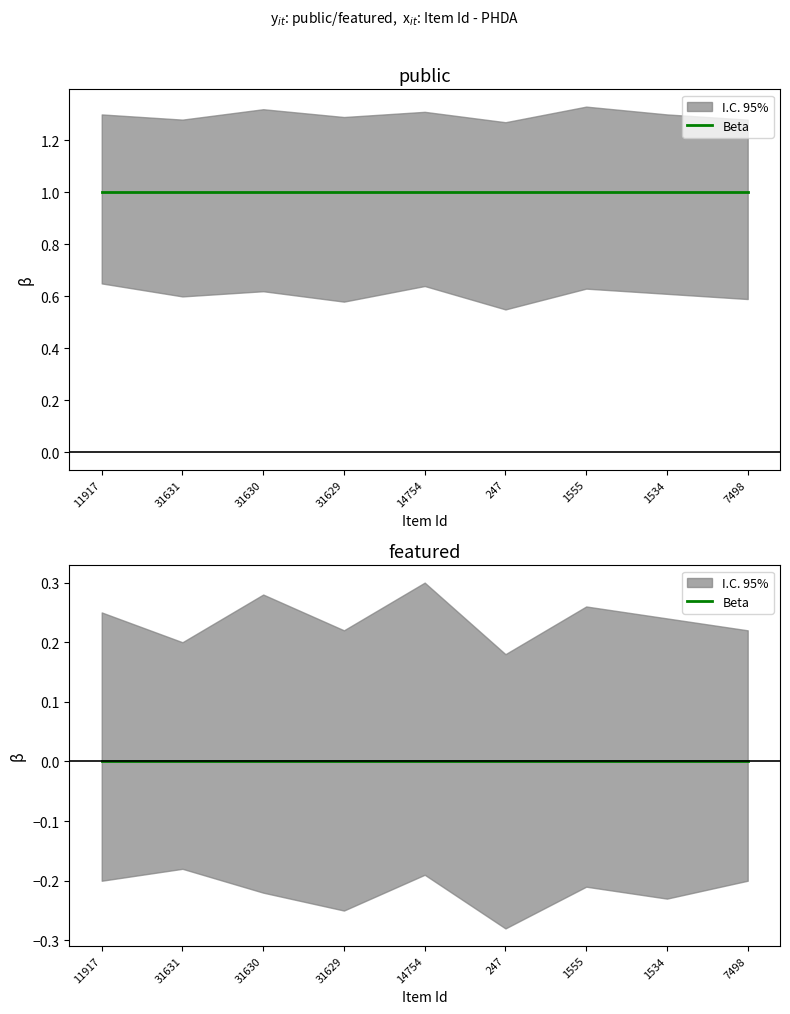

Is the value of featured at 31630 greater than the value of public at 31631?

No